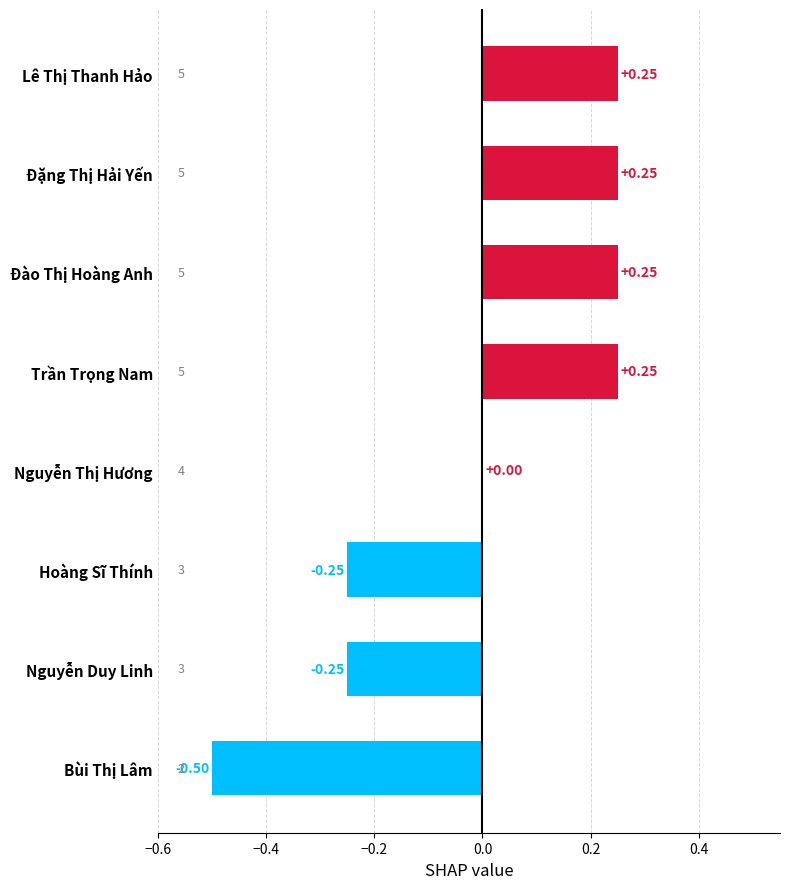

How many distinct data groups are displayed?

1